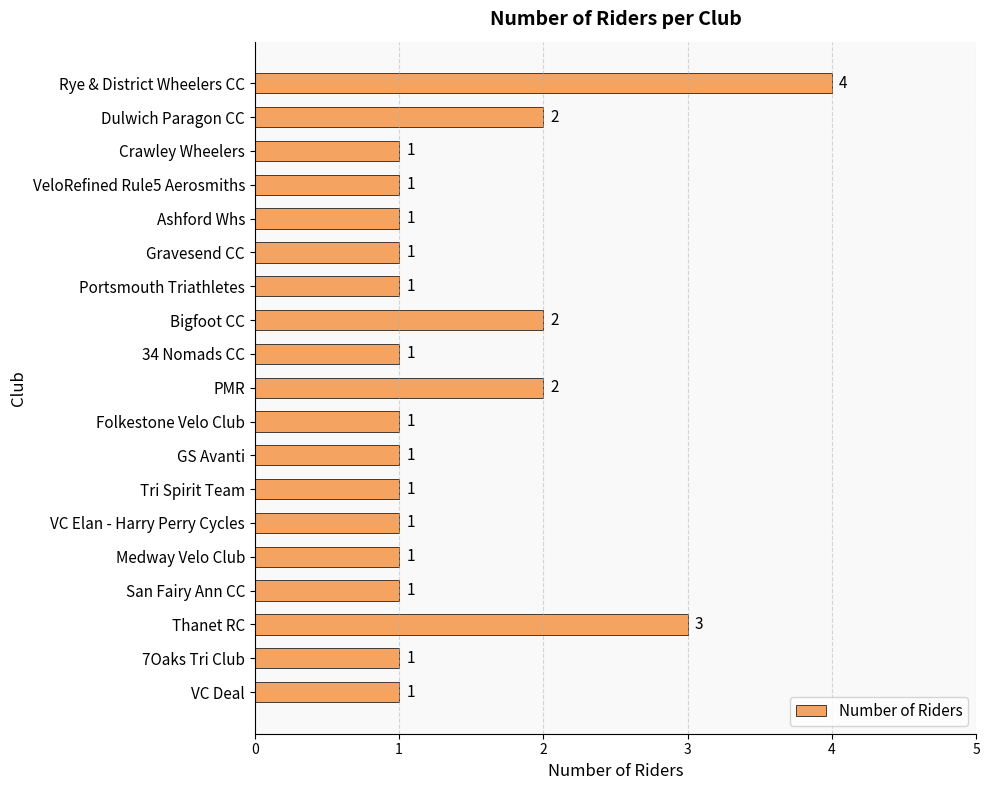

What is the minimum value shown in the chart?

1